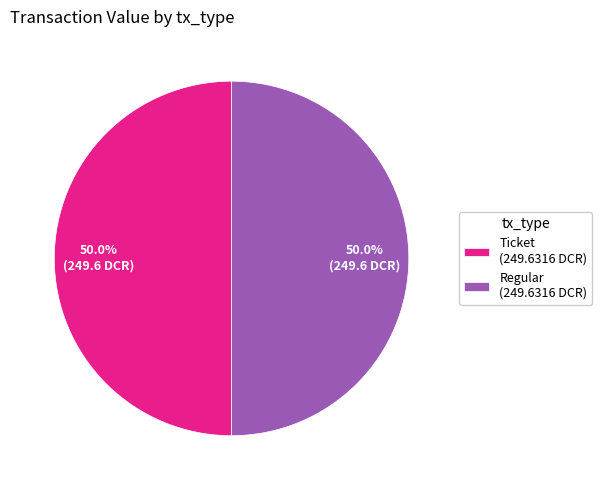

Is the sum of Regular (249.6316 DCR) and Ticket (249.6316 DCR) greater than half?

Yes